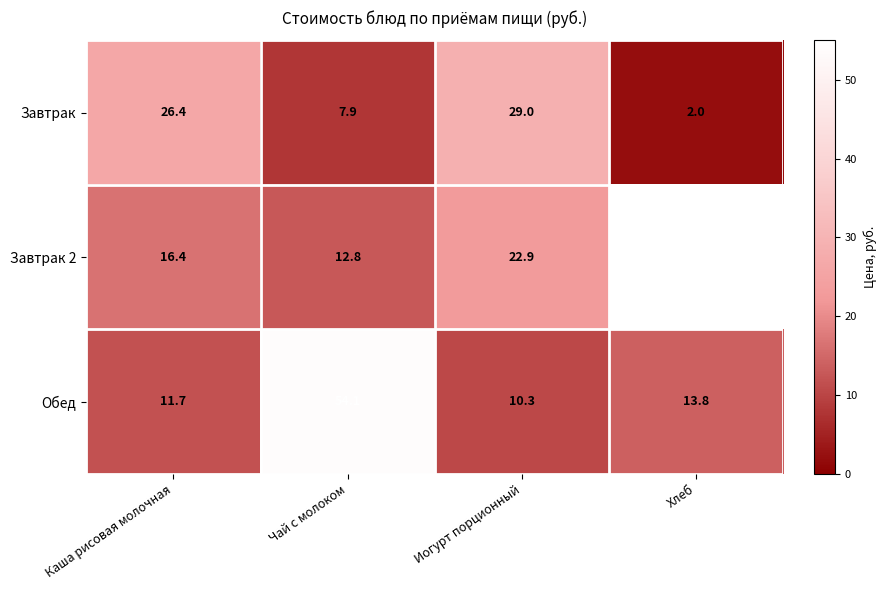

Which has a higher value, Иогурт порционный or Хлеб?

Иогурт порционный